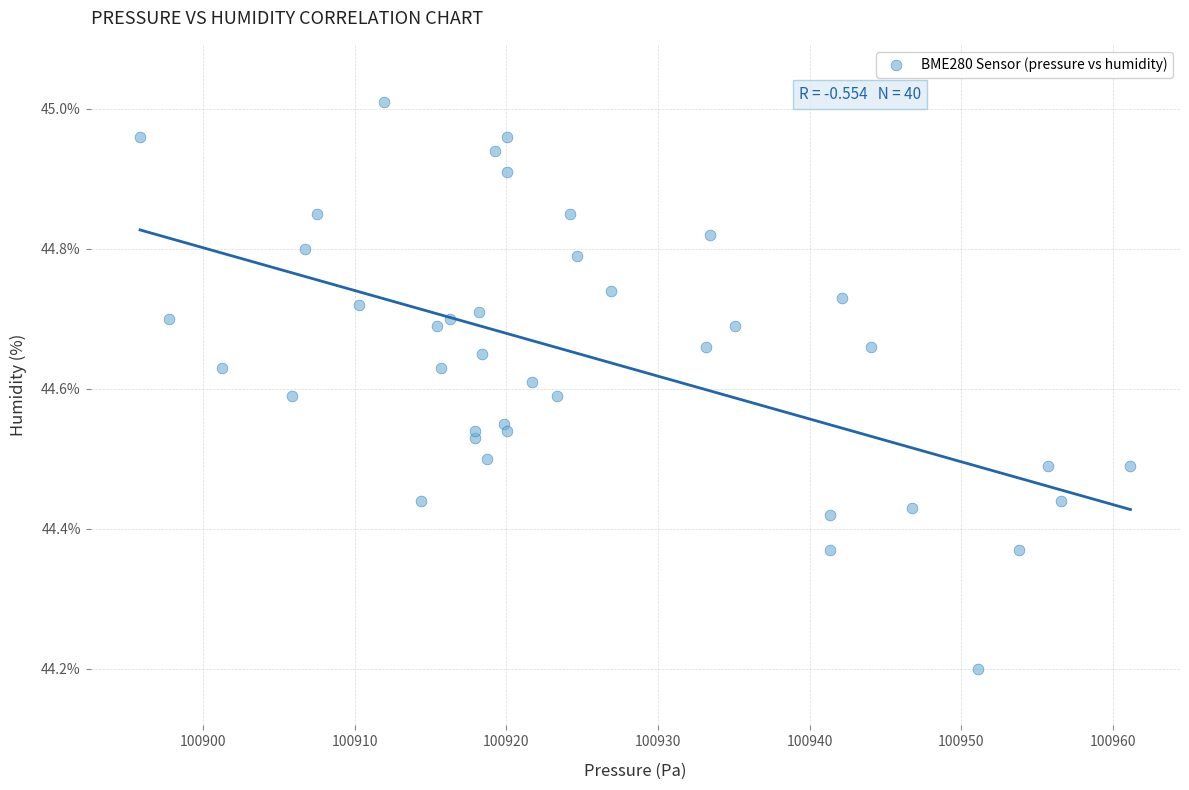

What is the range of X values (max minus min)?

65.3